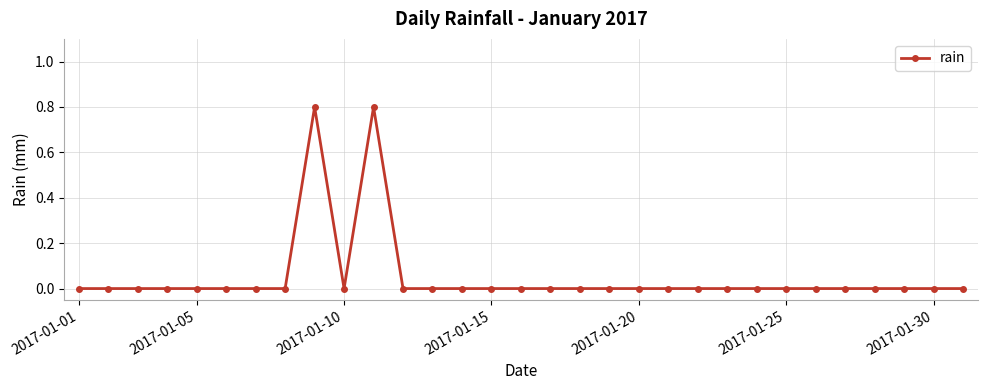

True or false: there are more than 1 points higher than both neighbors.

True